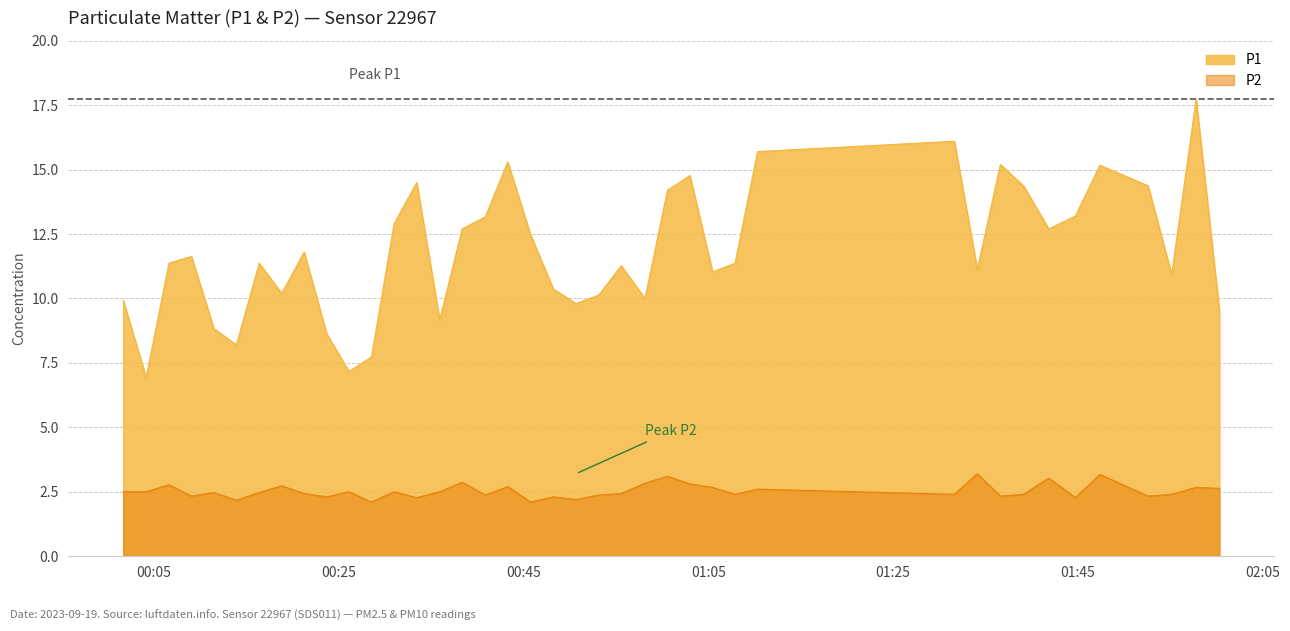

How many categories are shown in the chart?

40